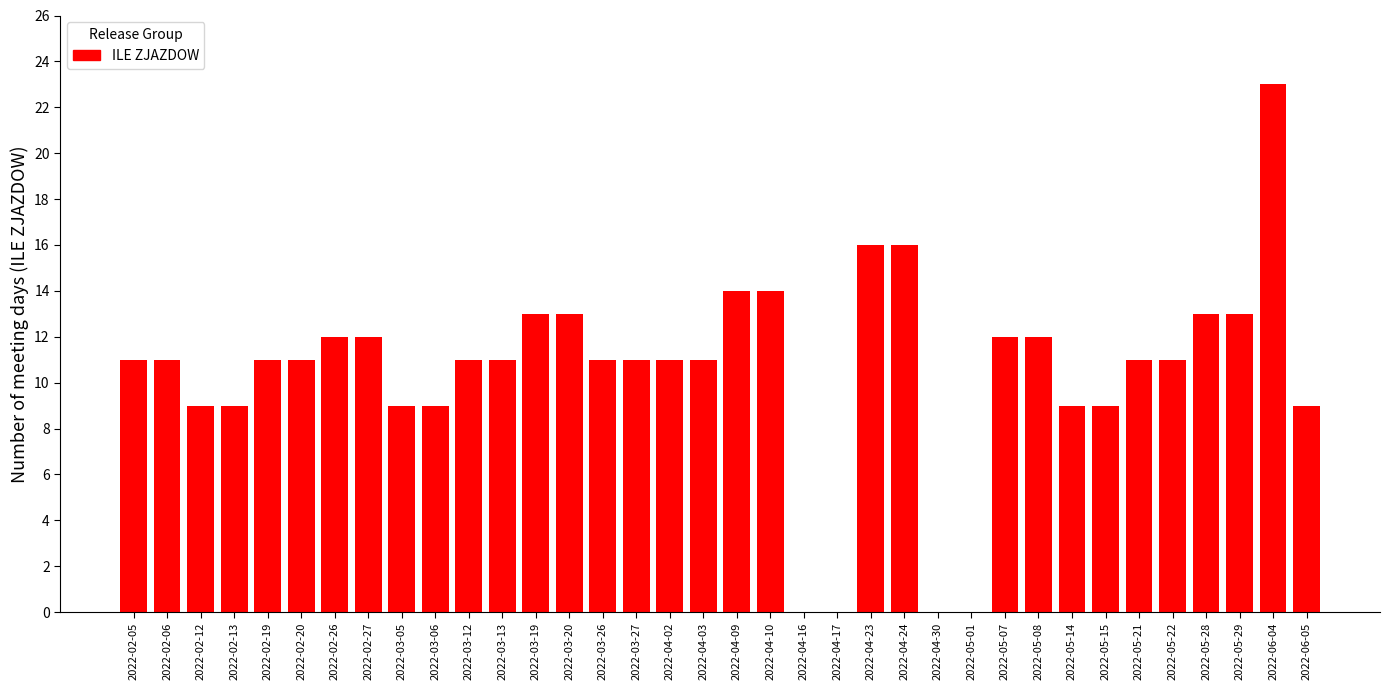

The chart shows a value of 6 at 2022-04-23. True or false?

False